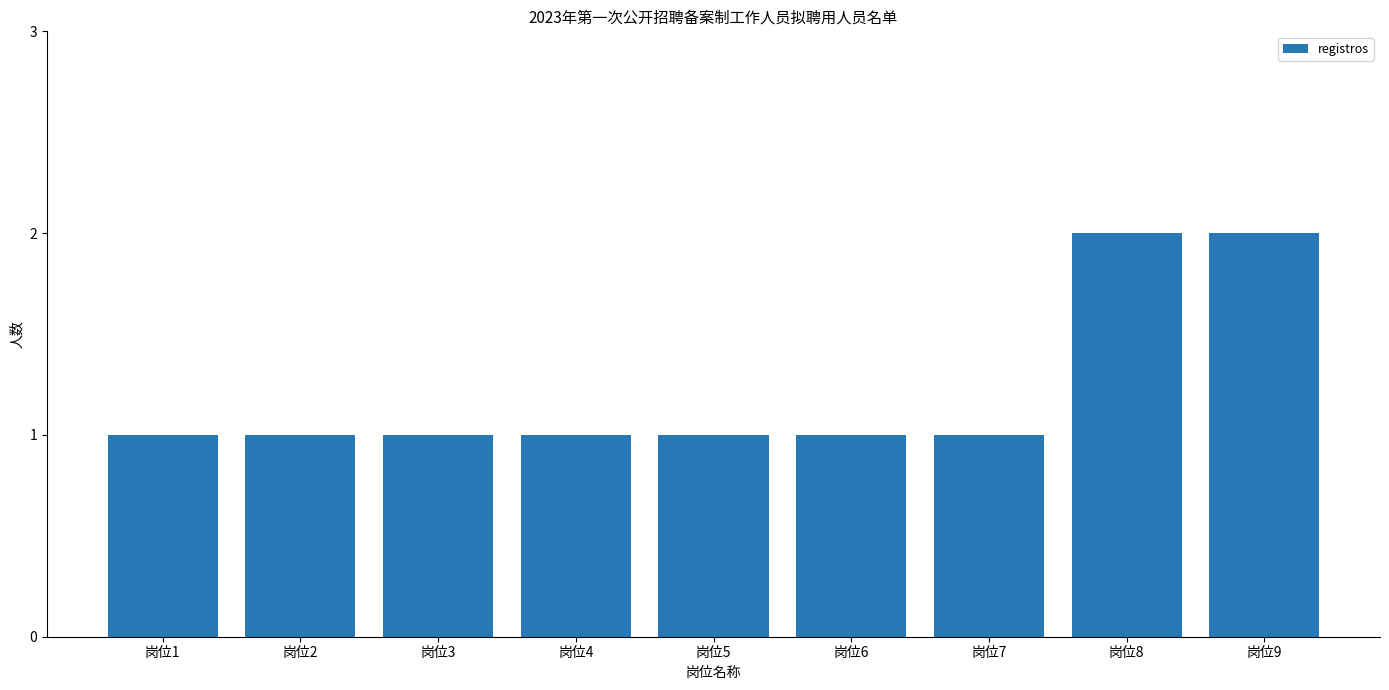

What is the average value?

1